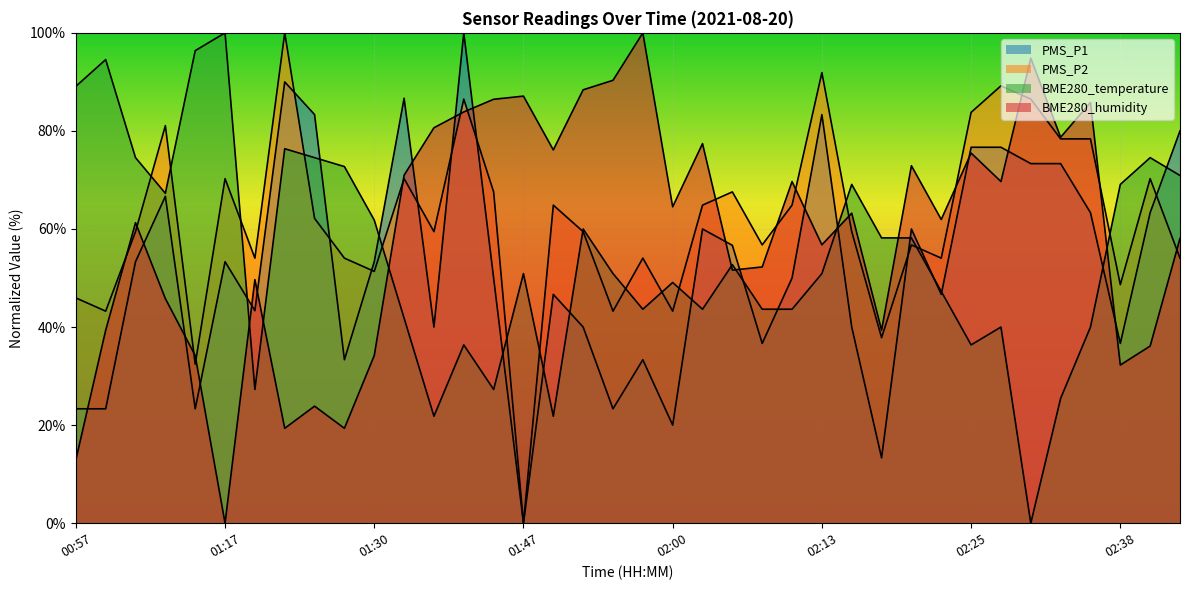

In PMS_P2, how many points are higher than both neighbors (excluding endpoints)?

12